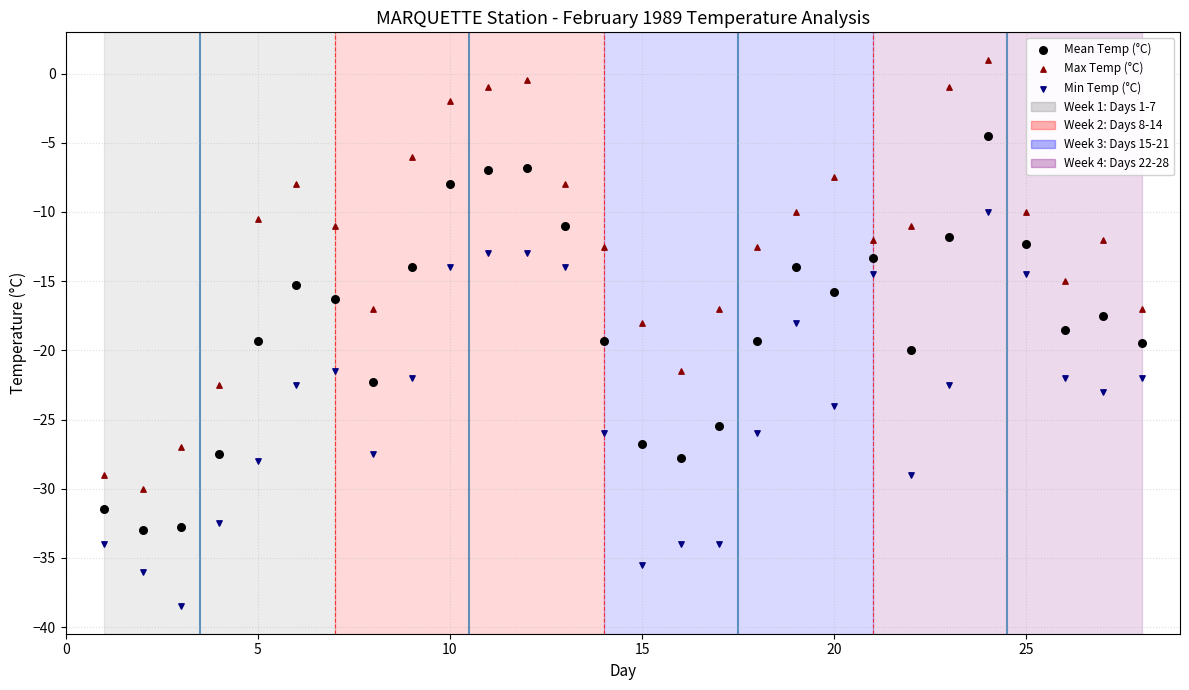

Across all data points, what is the range of Y values (max minus min)?

39.5